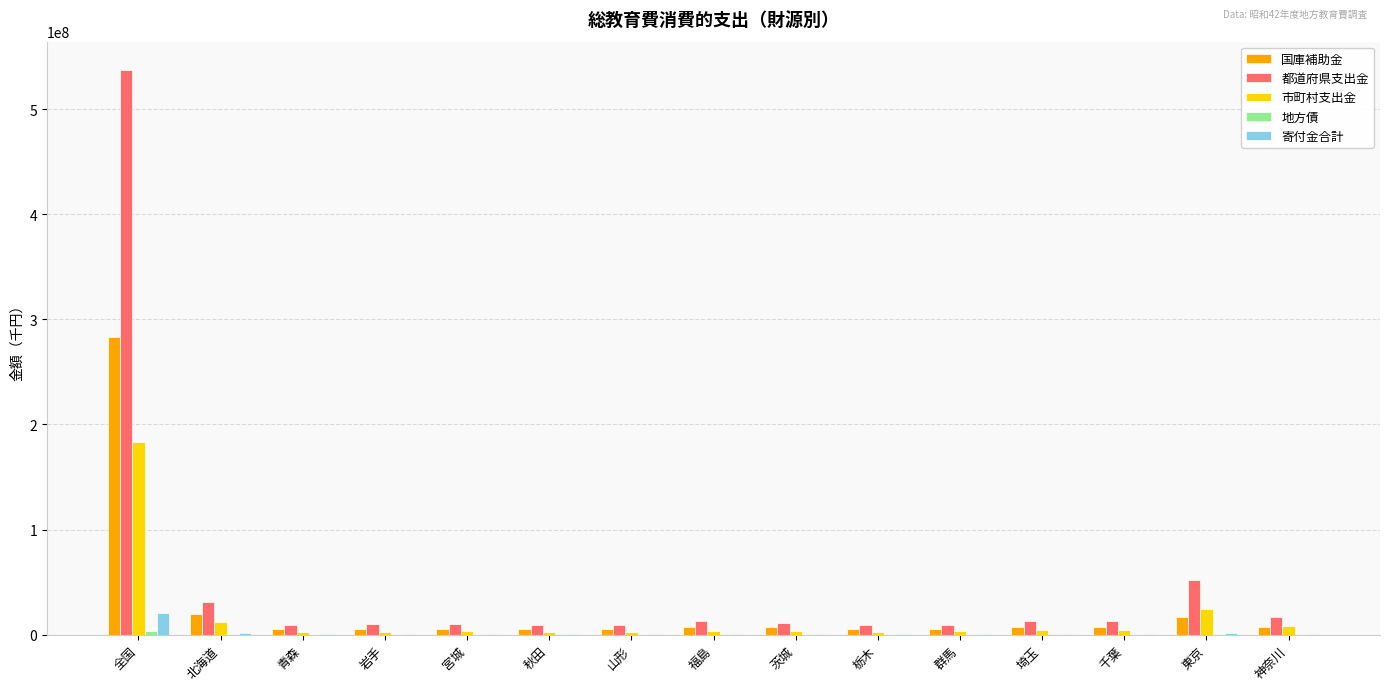

At which label is 市町村支出金 closest to 92721336?

東京